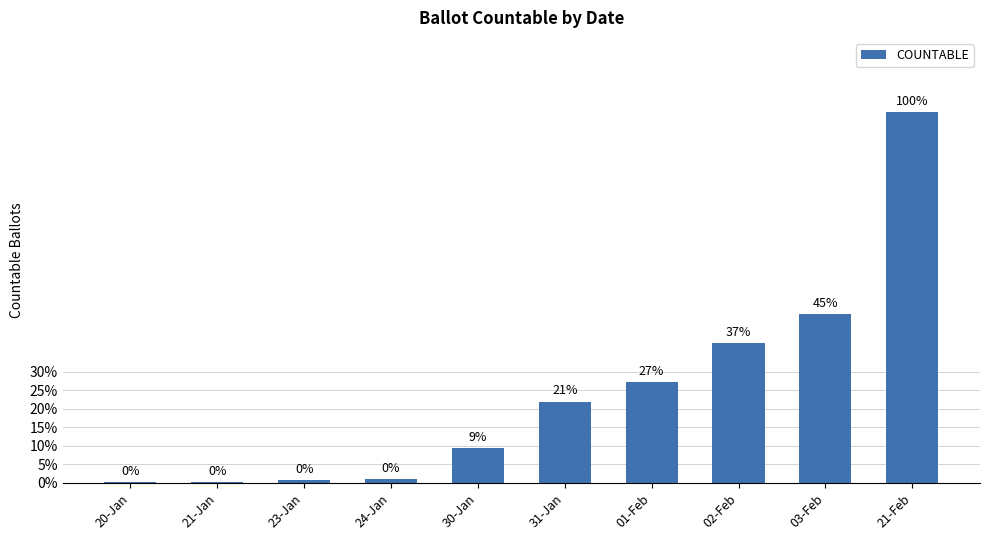

At which label is the value closest to 580?

03-Feb